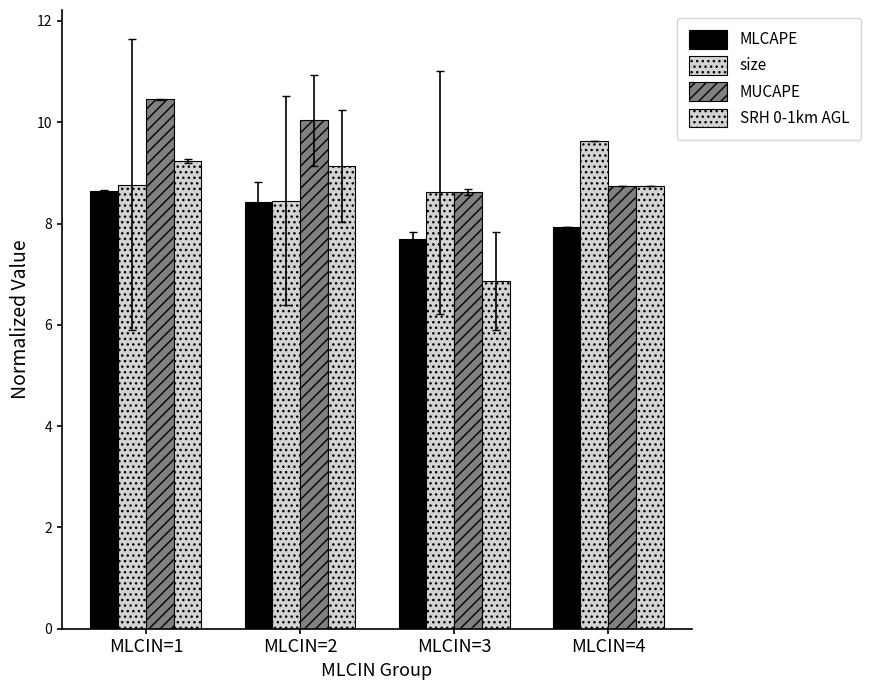

How many distinct data groups are displayed?

4